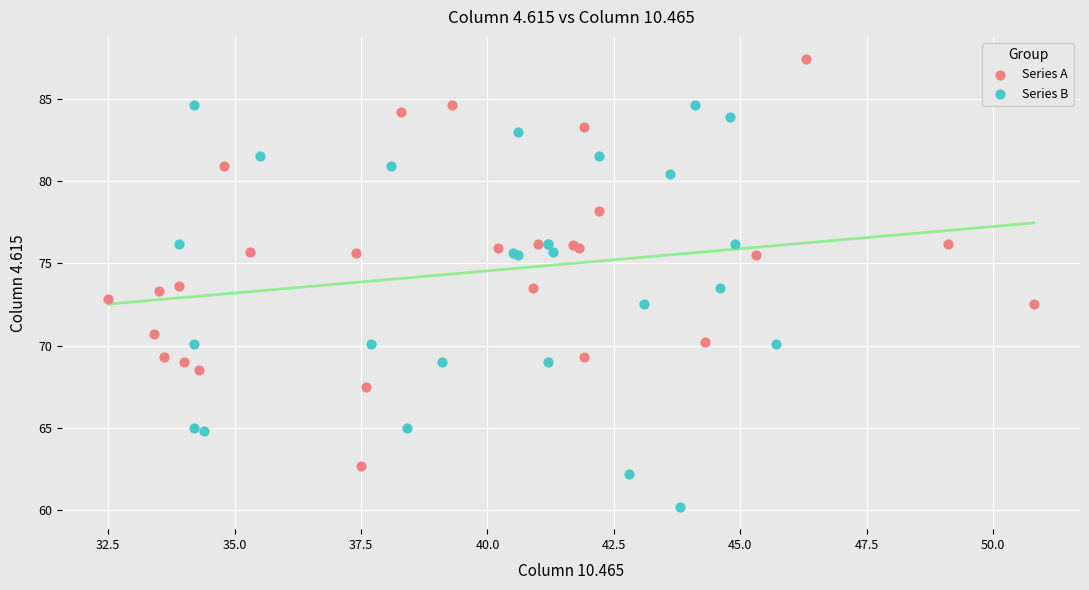

Which series reaches the minimum Y coordinate?

Series B